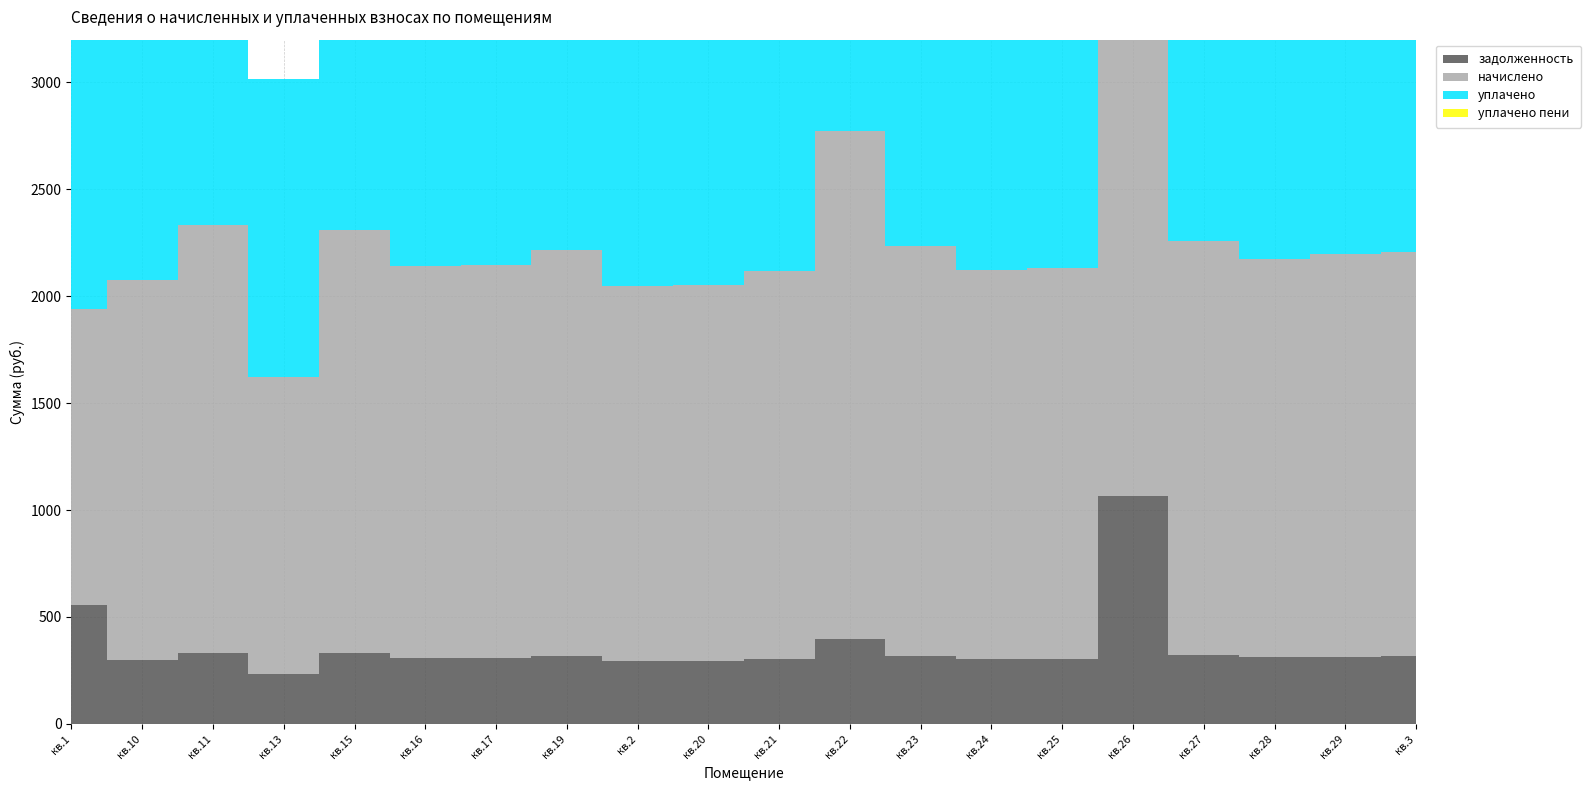

Where does the задолженность series first go above 313?

кв.1